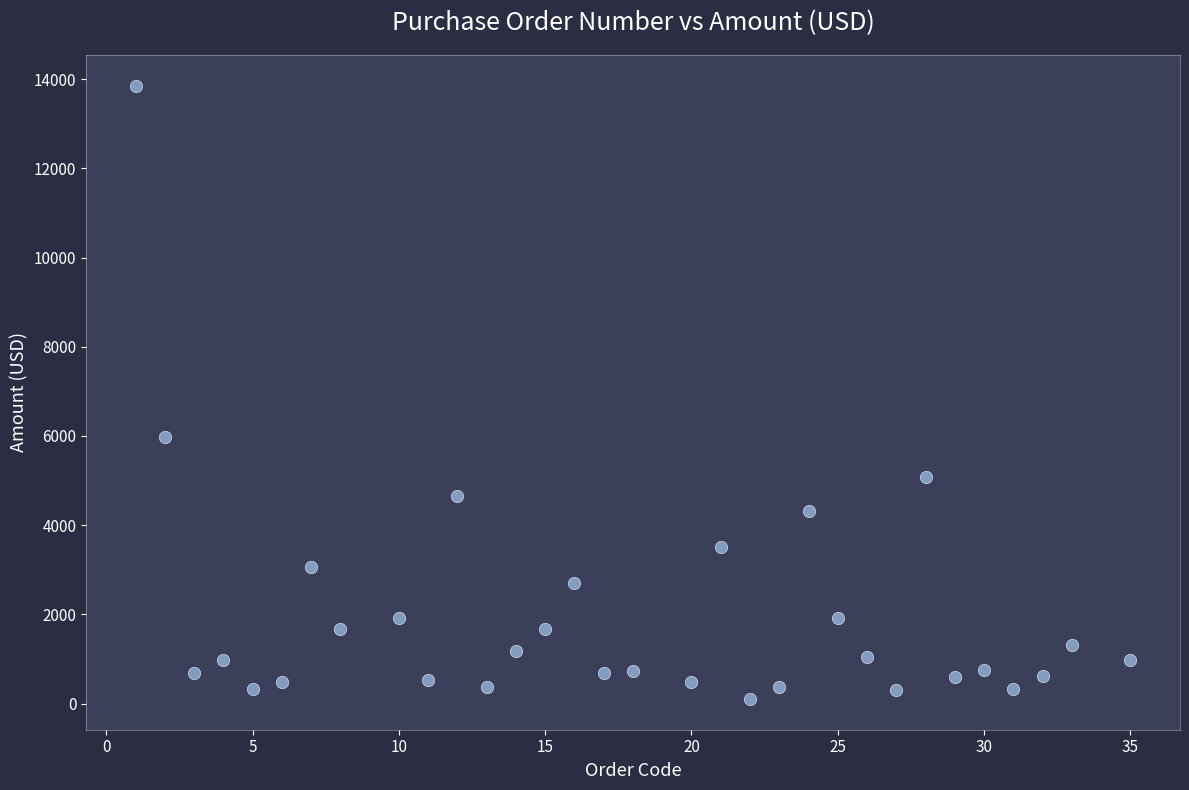

What is the range of Y values (max minus min)?

13754.7